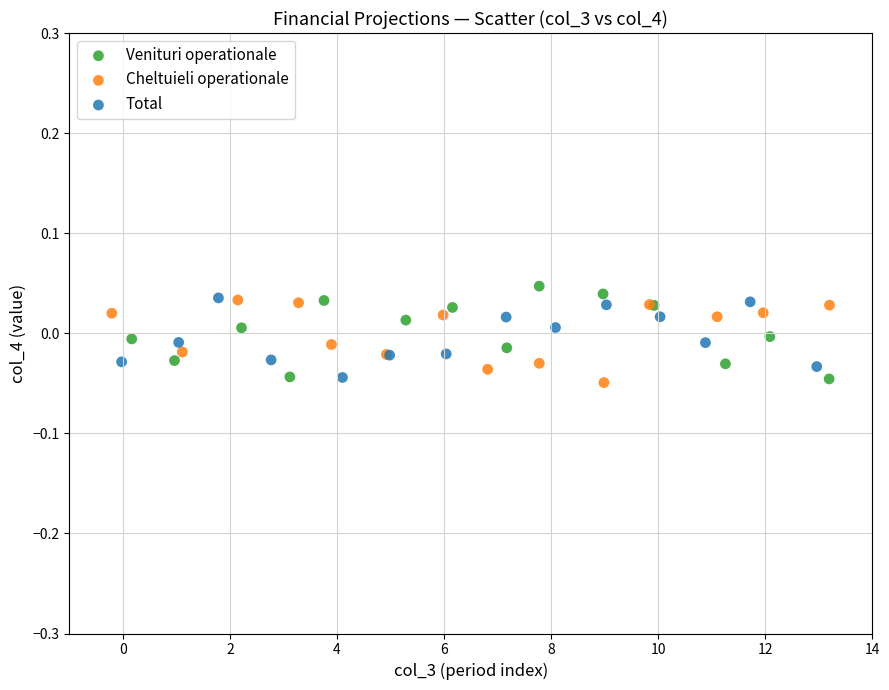

Which series reaches the maximum Y coordinate?

Venituri operationale